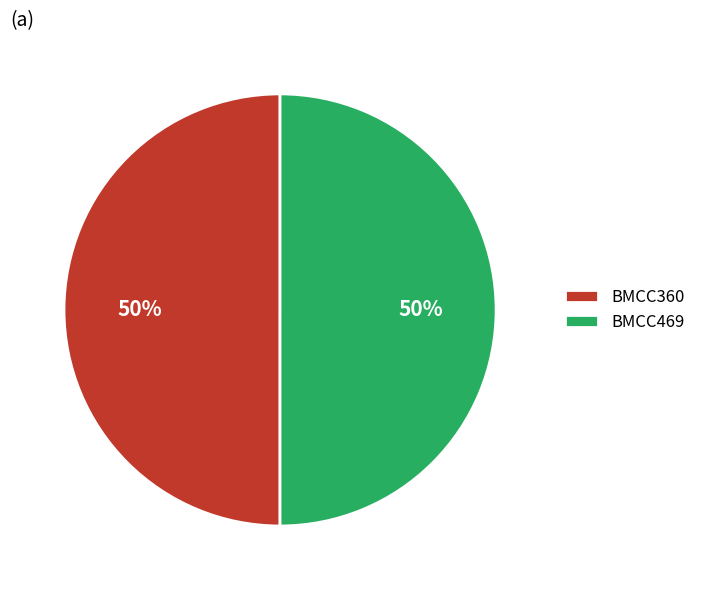

True or false: BMCC469 accounts for 50% of the total.

True